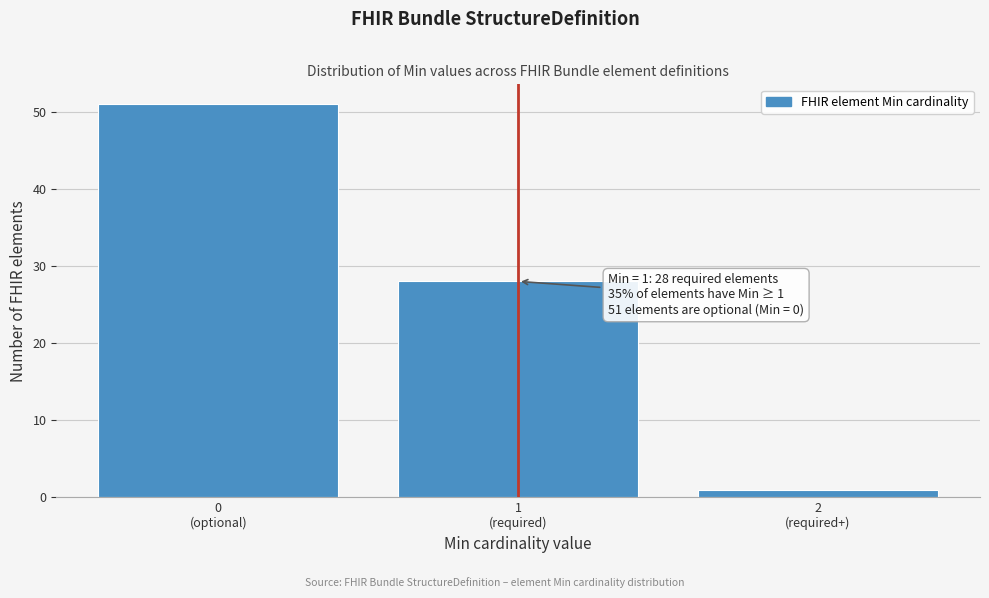

Reading right to left, what are all the values shown in this chart?

1	28	51